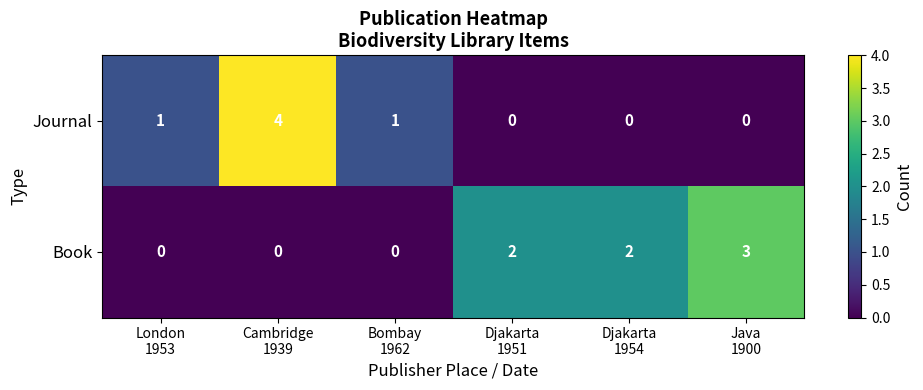

What is the maximum value shown in the chart?

4